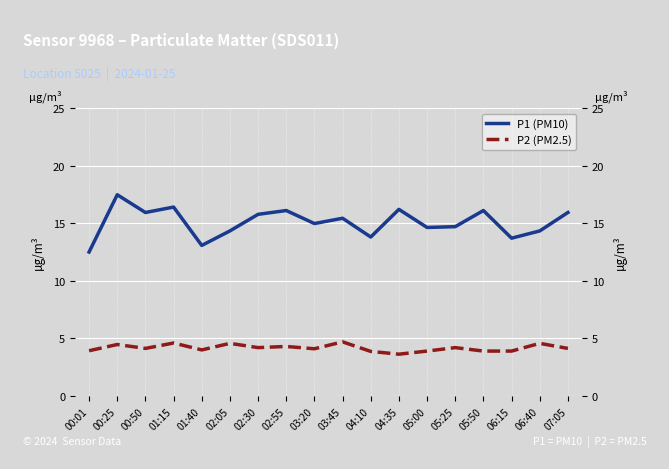

What is the difference between the second highest and minimum values in the P2 (PM2.5) series?

1.0